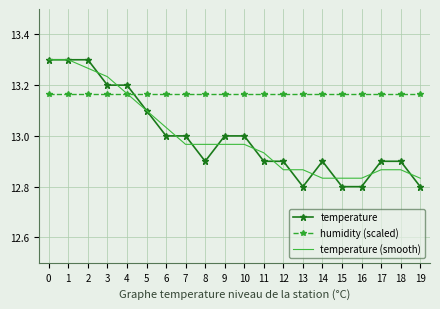

Which series changed the most between 1 and 11?

temperature